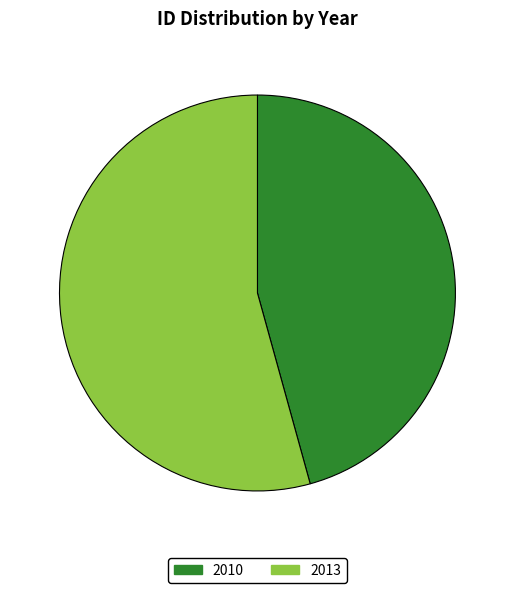

What is the smallest slice in the pie chart?

2010